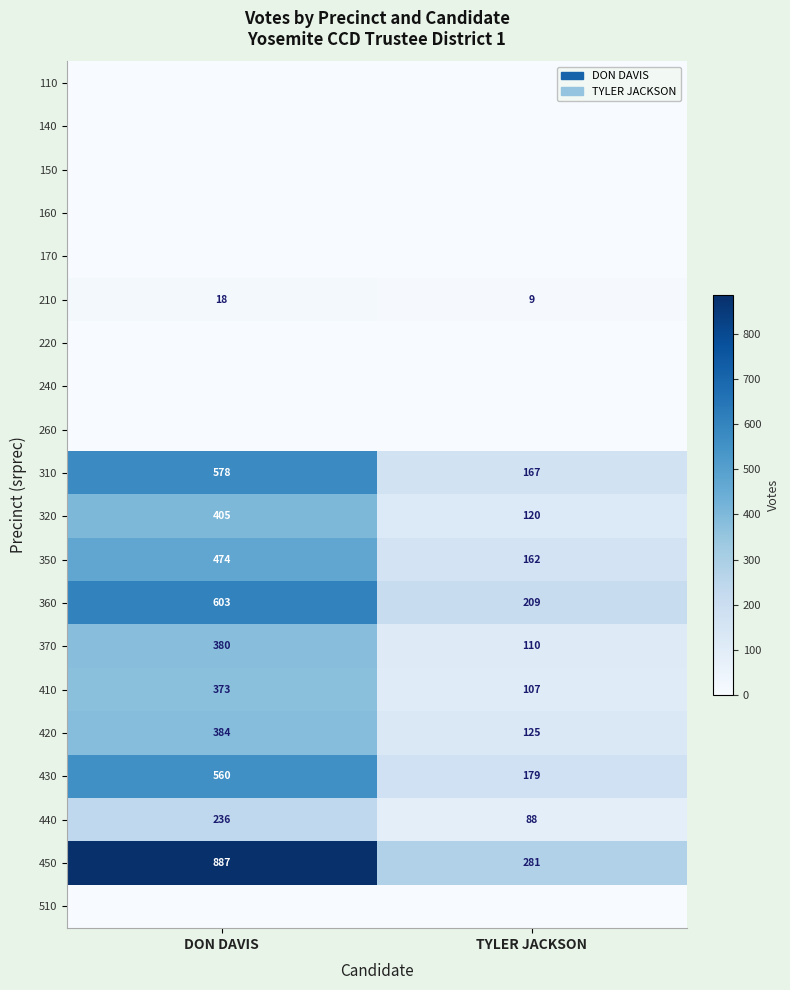

Which category has the highest value across all series?

DON DAVIS